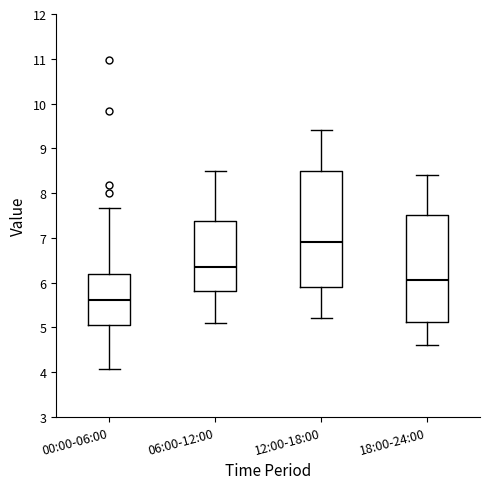

Which box's median line is the highest?

12:00-18:00